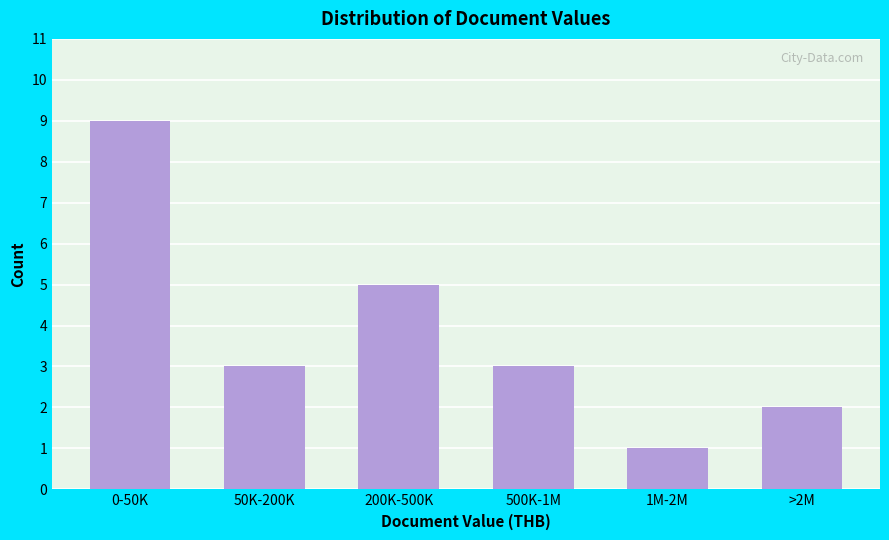

Reading left to right, transcribe all the data shown in this chart.

9	3	5	3	1	2